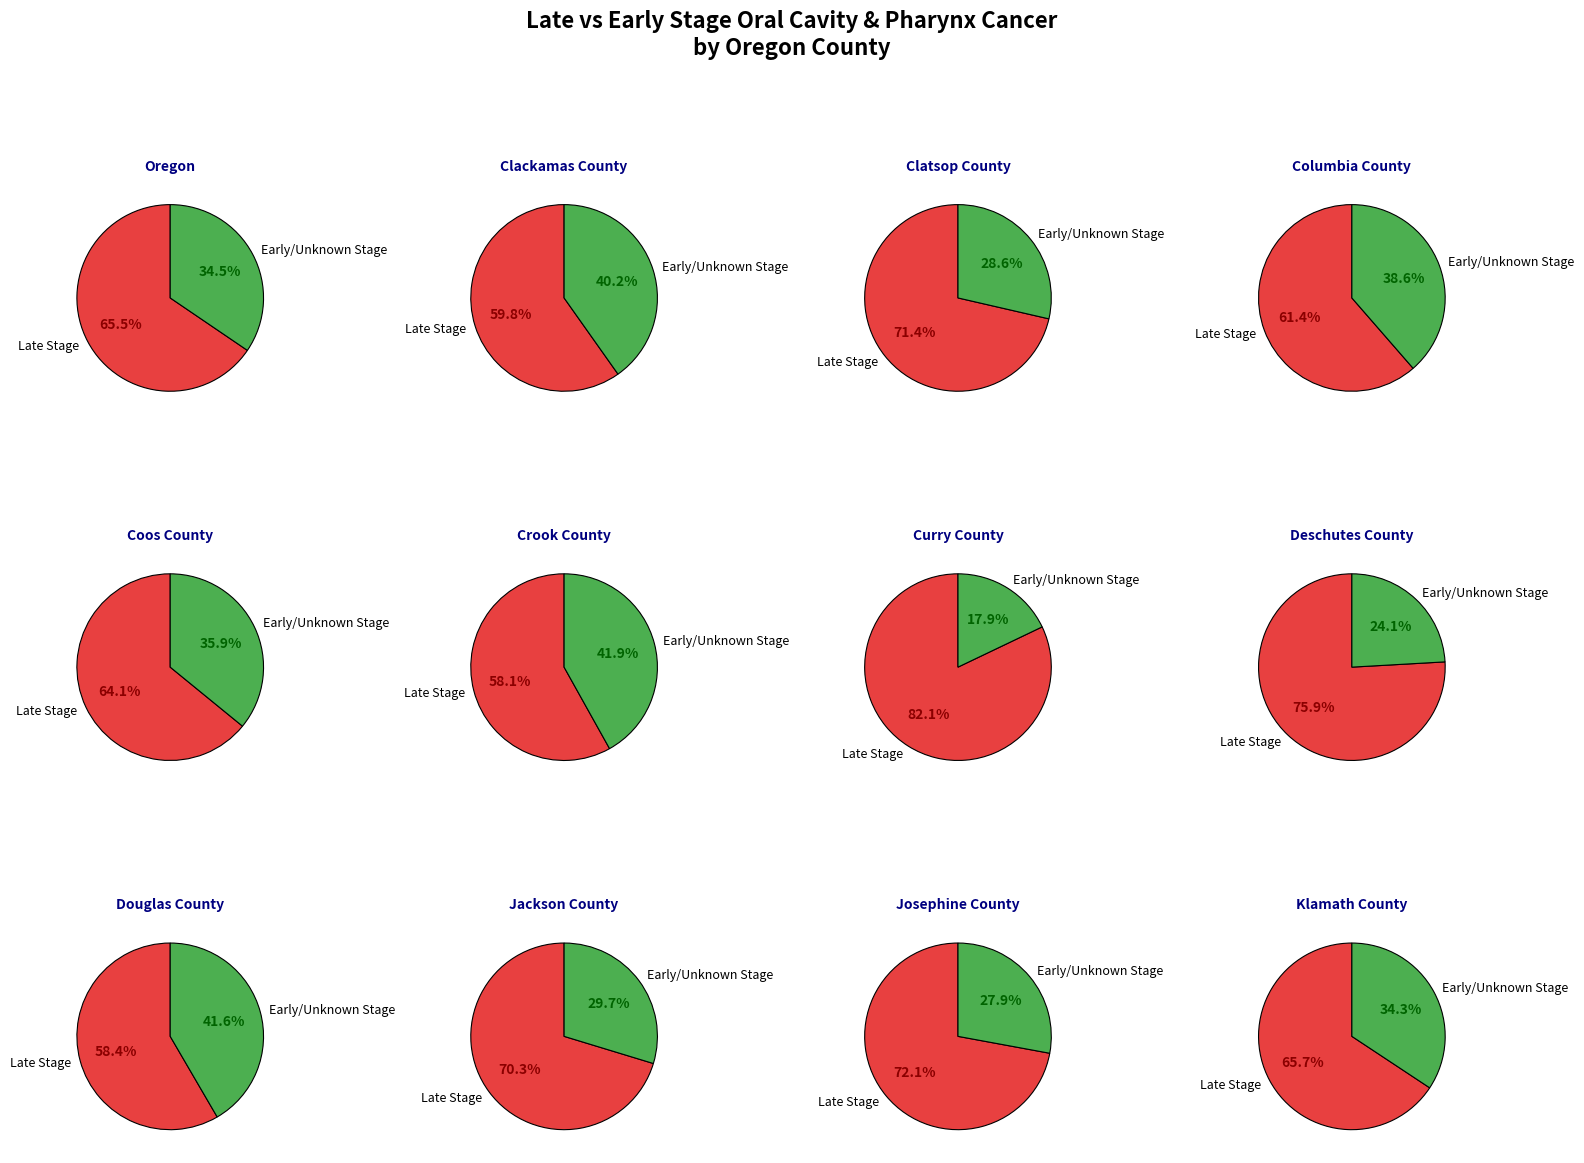

How many slices are in this pie chart?

12